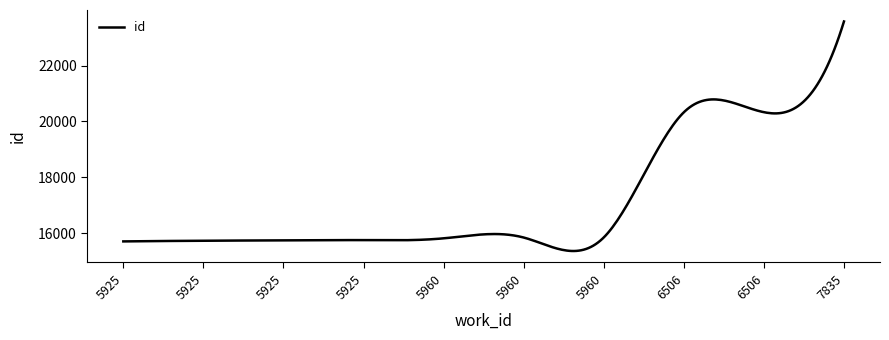

What is the minimum value shown in the chart?

15363.4